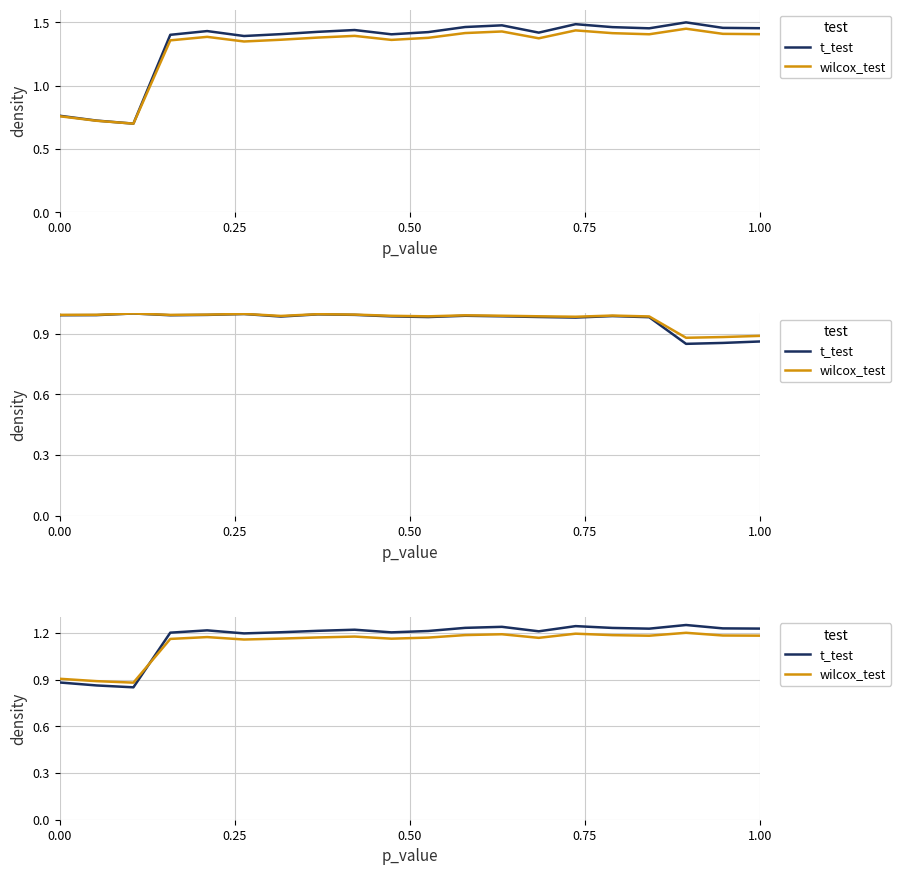

Where is the first local maximum for t_test?

1.00